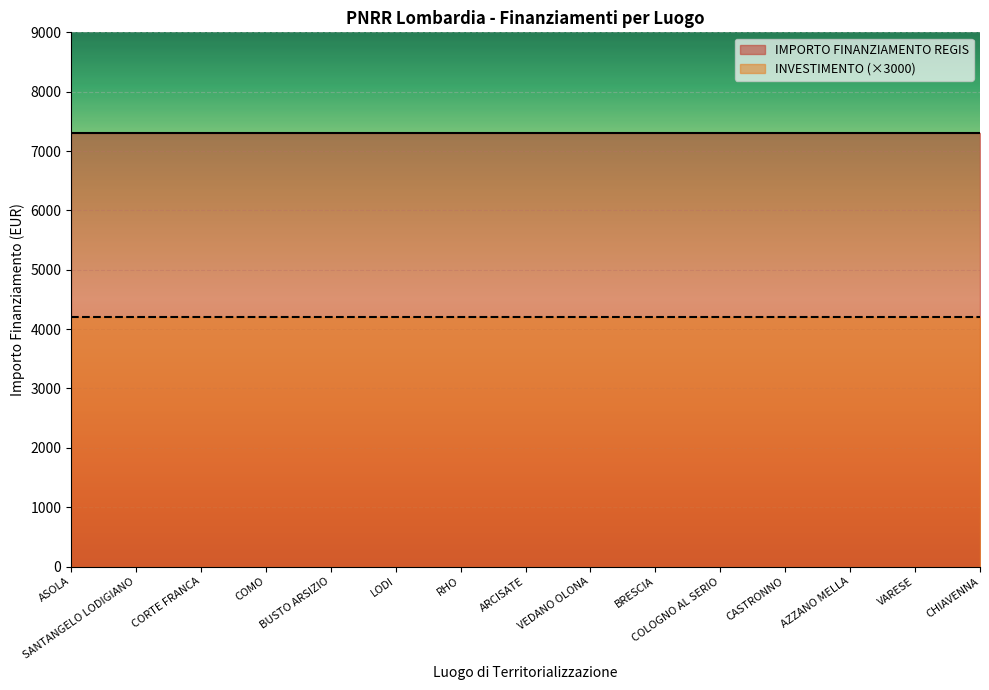

The value of INVESTIMENTO at AZZANO MELLA is 1.4. True or false?

True